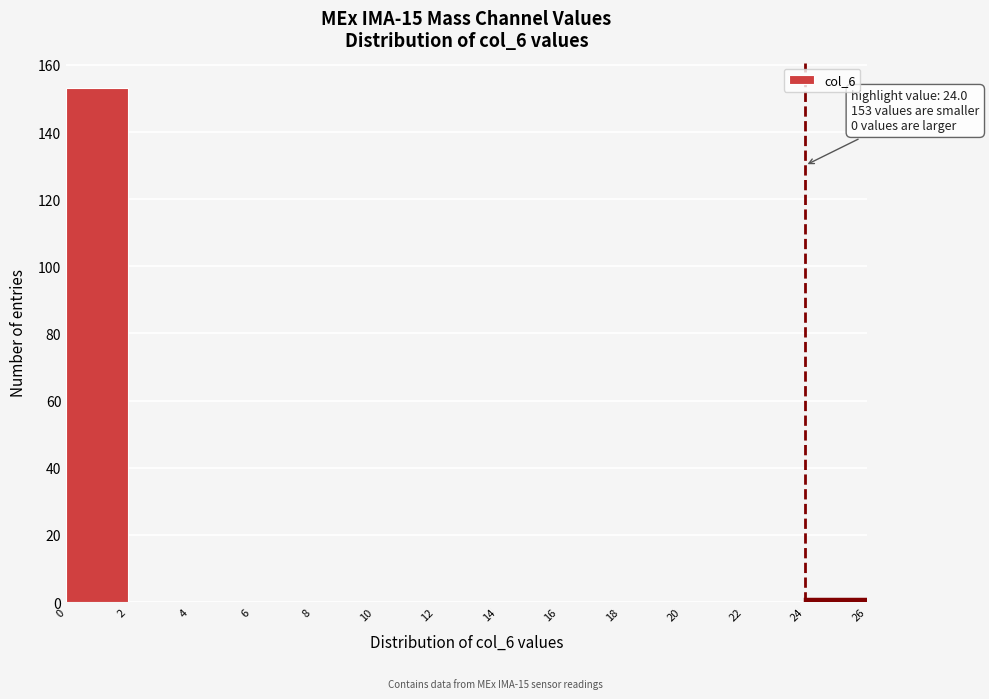

Over which range of the x-axis is the bar tallest?

0 to 2